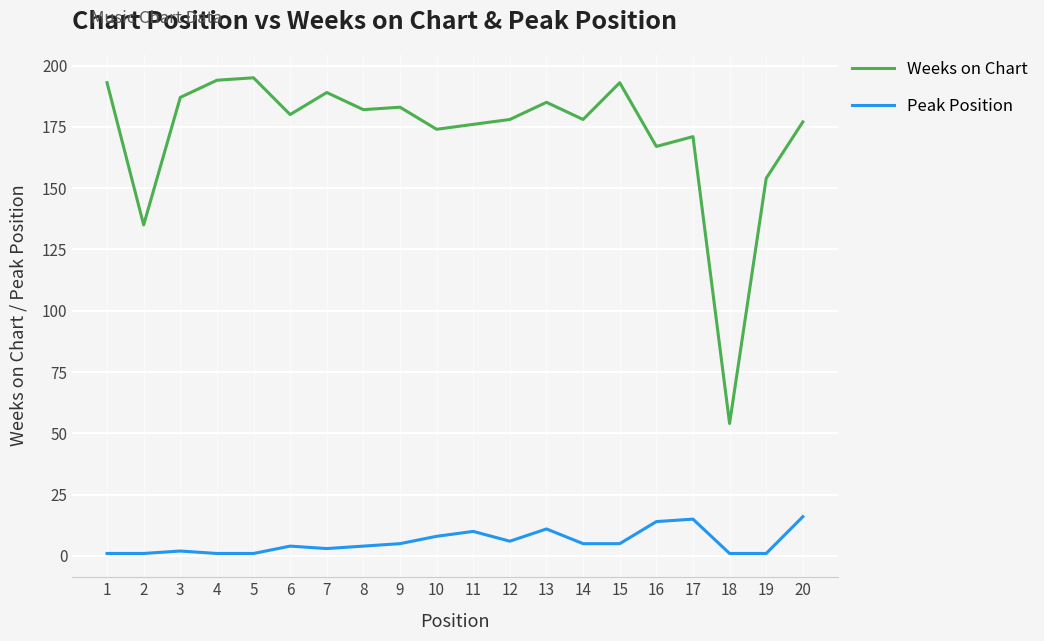

List the series in order of their overall mean, lowest first.

Peak Position, Weeks on Chart